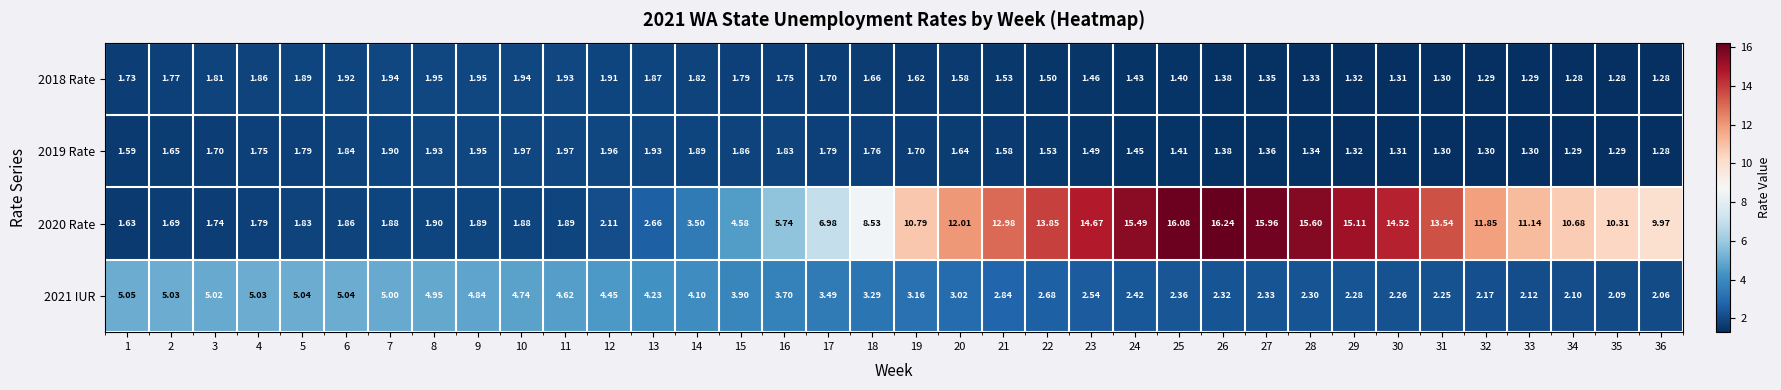

Is the value of 2018 Rate at 2 greater than the value of 2021 IUR at 16?

No